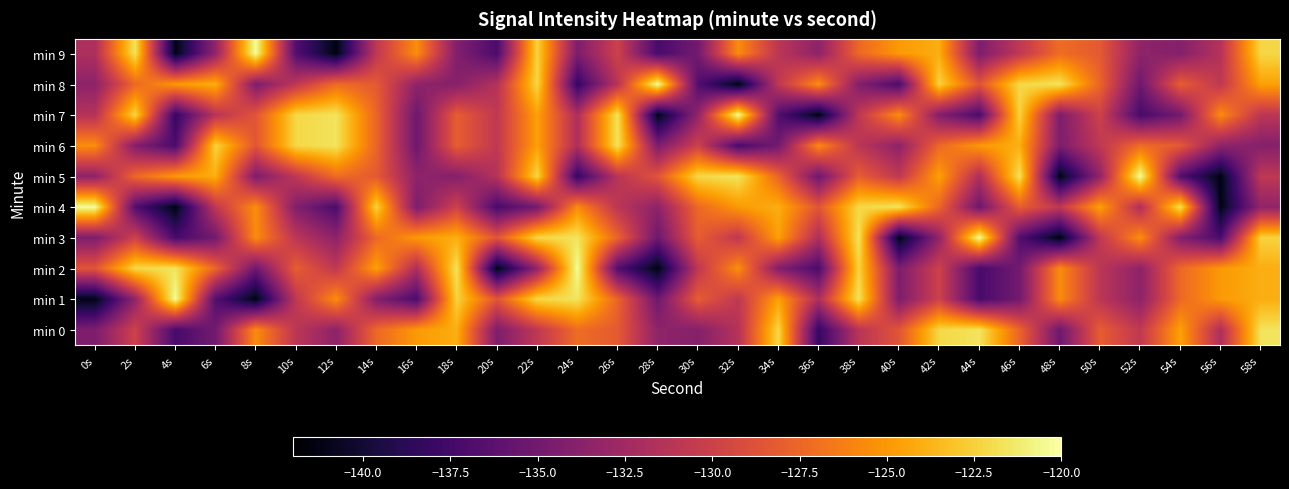

Which category has the lowest value across all series?

8s